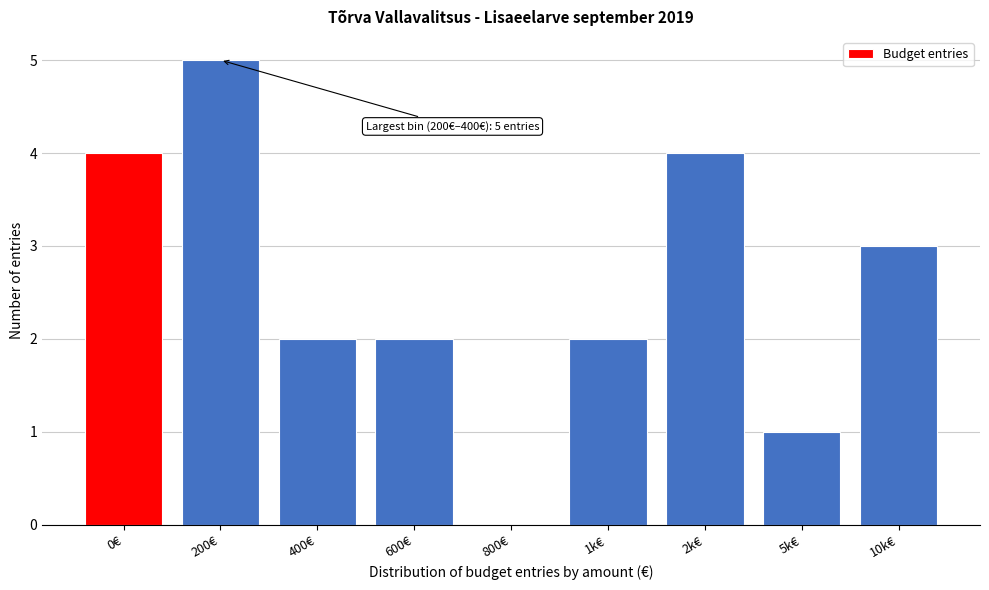

Reading left to right, what are all the values shown in this chart?

0€=4	200€=5	400€=2	600€=2	800€=0	1k€=2	2k€=4	5k€=1	10k€=3